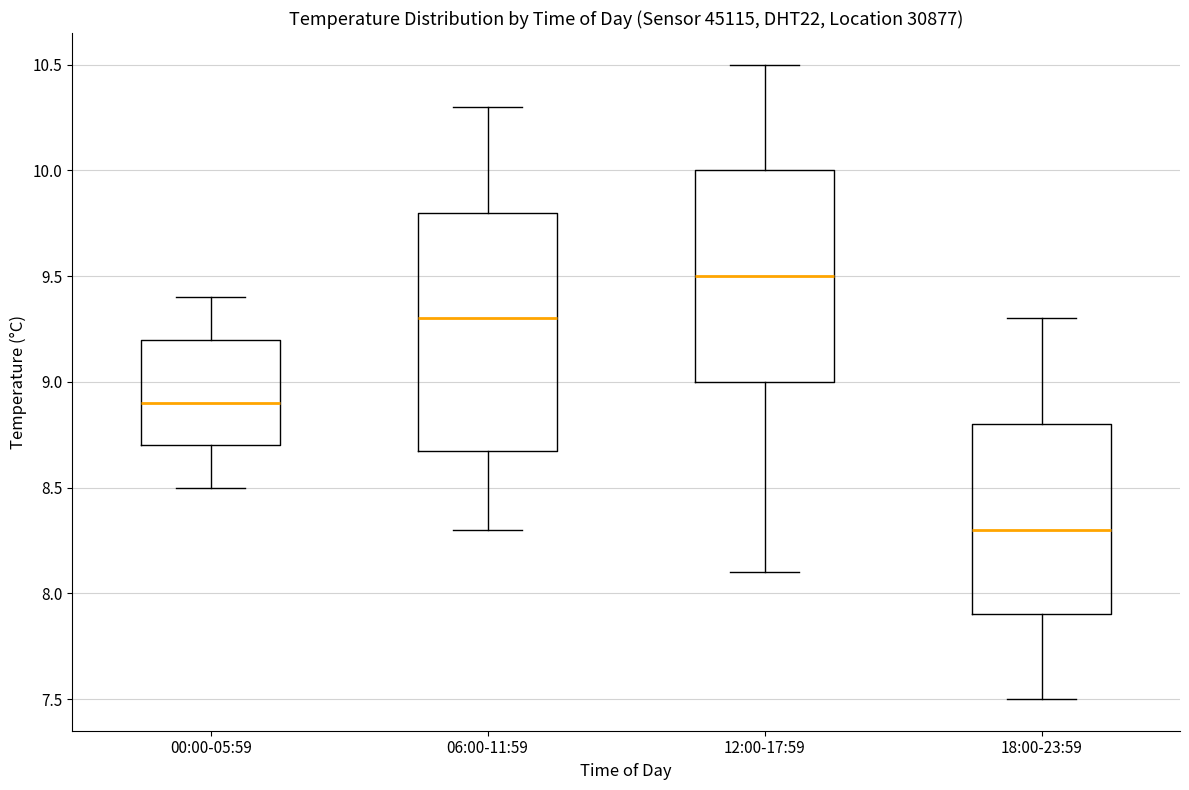

Where does the upper whisker of the box for 12:00-17:59 end on the y-axis? The values are not printed on the chart, so give them approximately, as read against the axis.

10.5